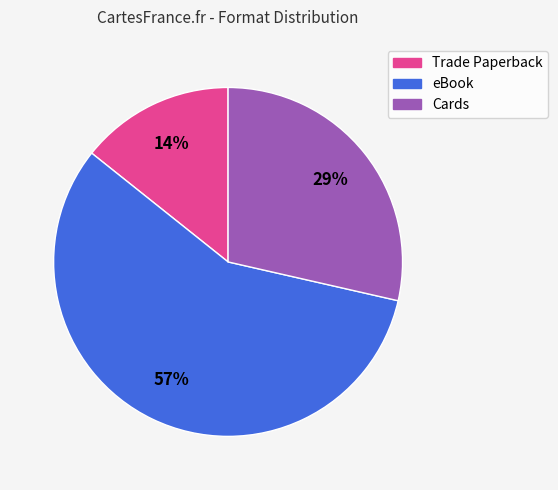

Which has a higher value, eBook or Cards?

eBook